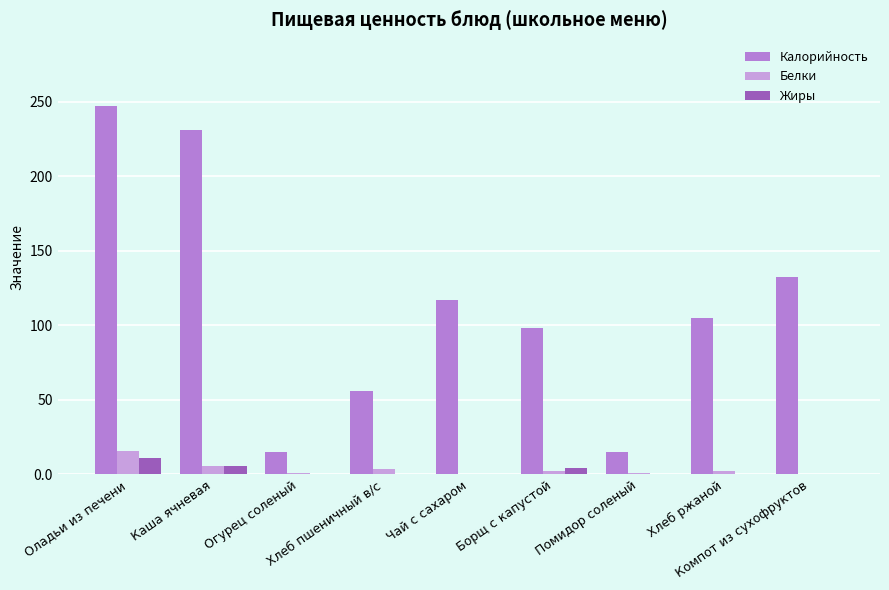

What is the sum of all Калорийность values?

1017.3